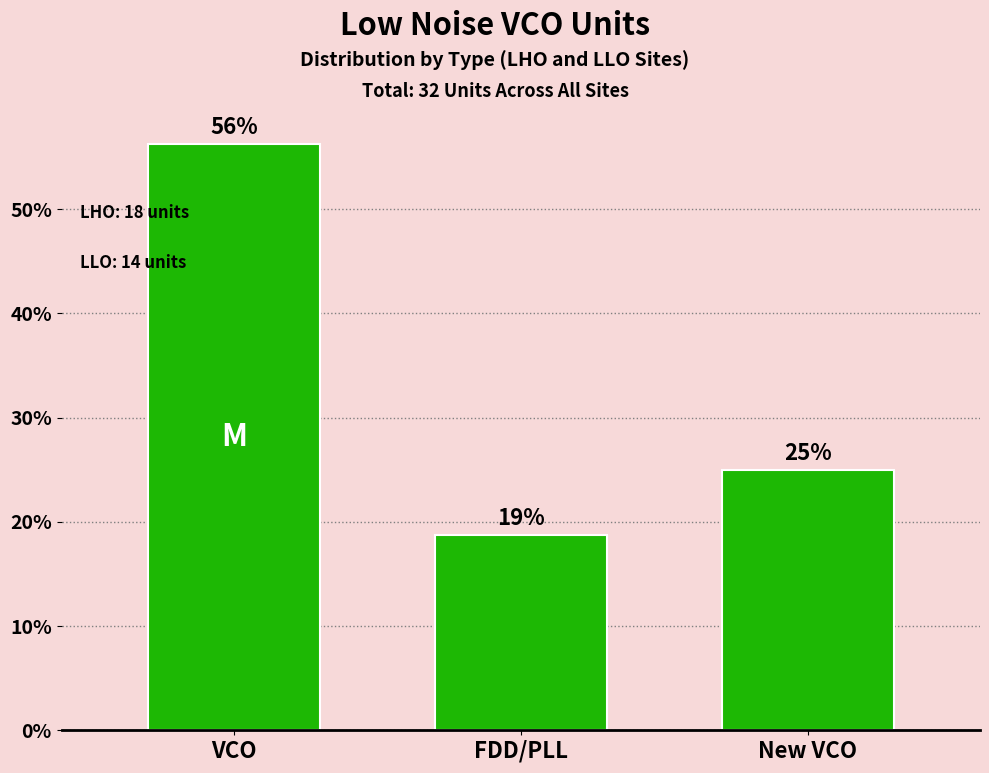

What is the minimum value shown in the chart?

18.8